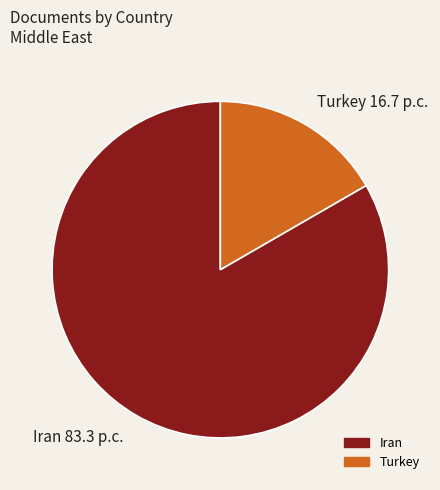

Which category accounts for the majority?

Iran